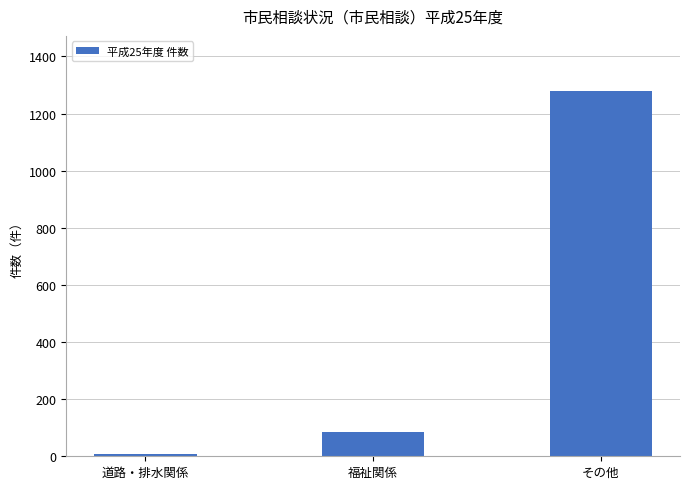

What is the ratio of the value at 福祉関係 to the value at その他?

0.1